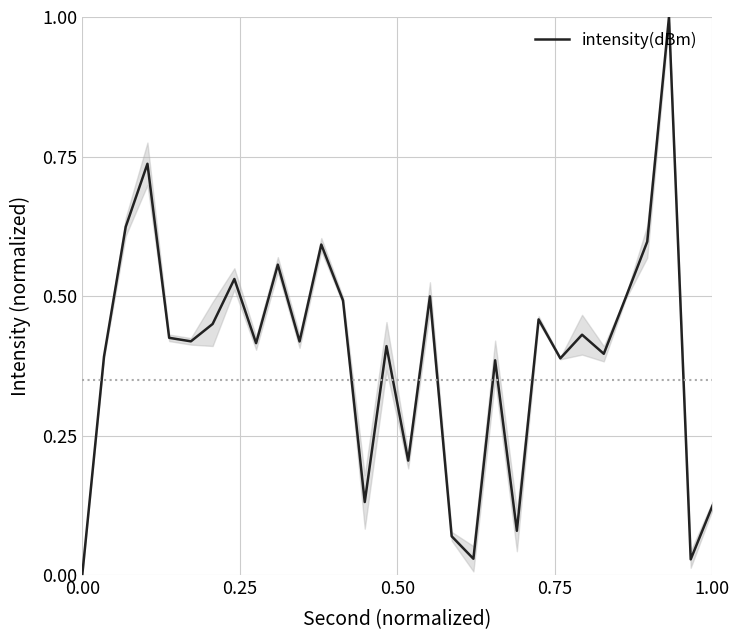

What is the greatest value displayed?

1.0